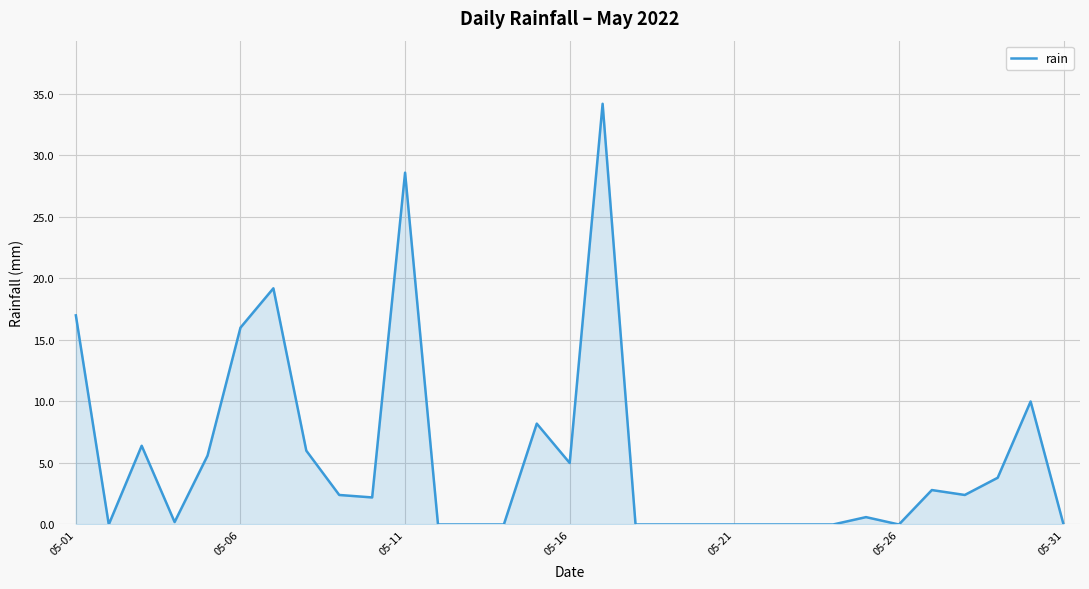

What is the greatest value displayed?

34.2